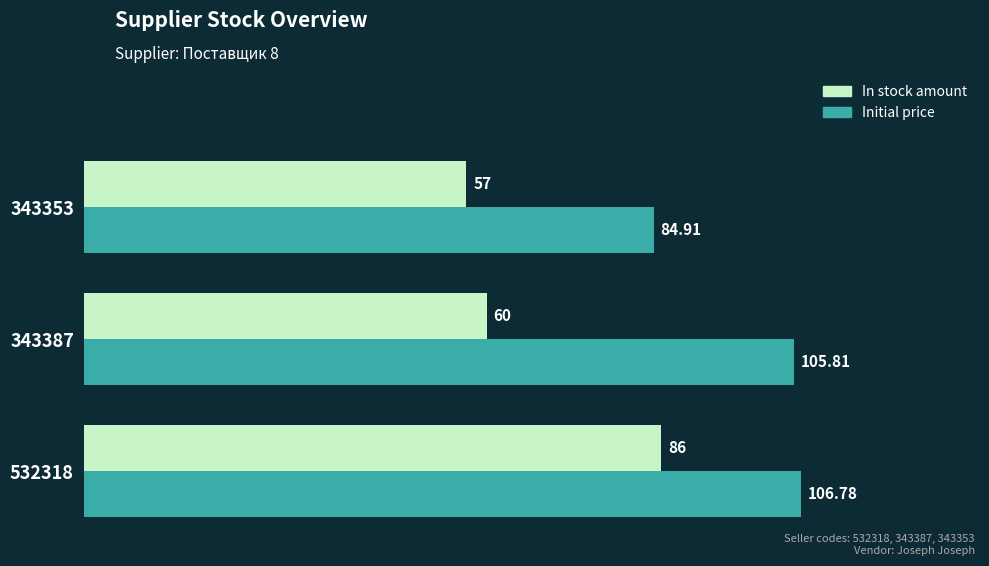

What is the difference between the maximum and minimum values in the In stock amount series?

29.0